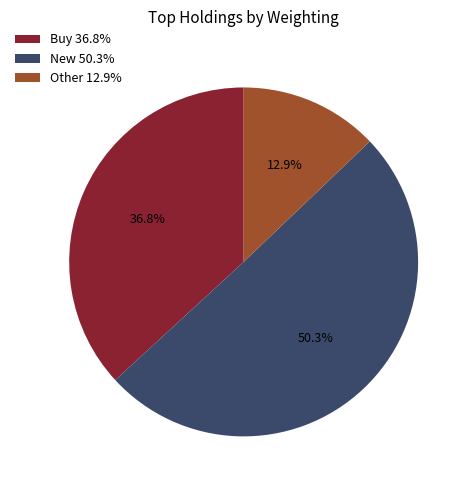

To the nearest percent, what is the difference between the largest and smallest slice percentages?

37%